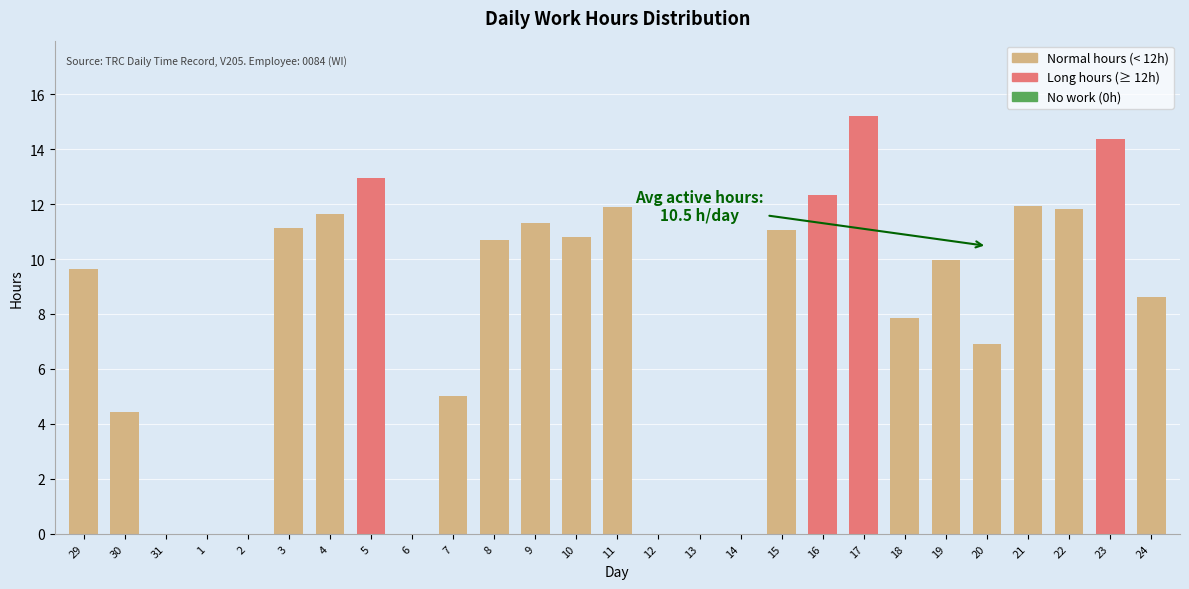

Reading right to left, what are all the values shown in this chart?

24=8.6	23=14.4	22=11.8	21=11.9	20=6.9	19=10.0	18=7.9	17=15.2	16=12.3	15=11.1	14=0.0	13=0.0	12=0.0	11=11.9	10=10.8	9=11.3	8=10.7	7=5.0	6=0.0	5=12.9	4=11.6	3=11.1	2=0.0	1=0.0	31=0.0	30=4.4	29=9.6